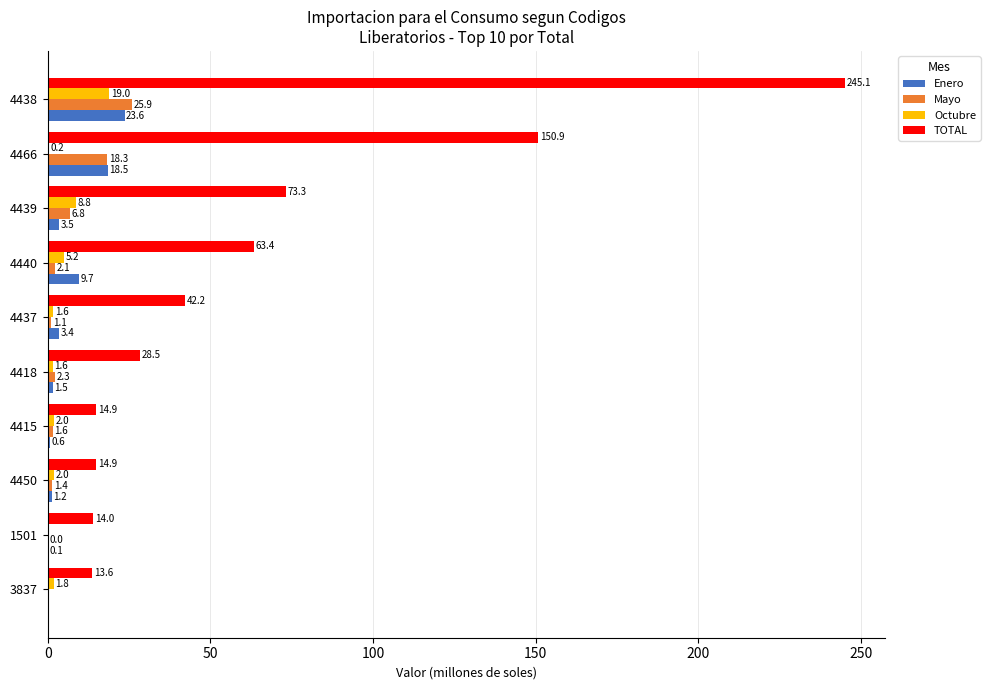

Between 4418 and 4466, which series saw the biggest shift?

TOTAL